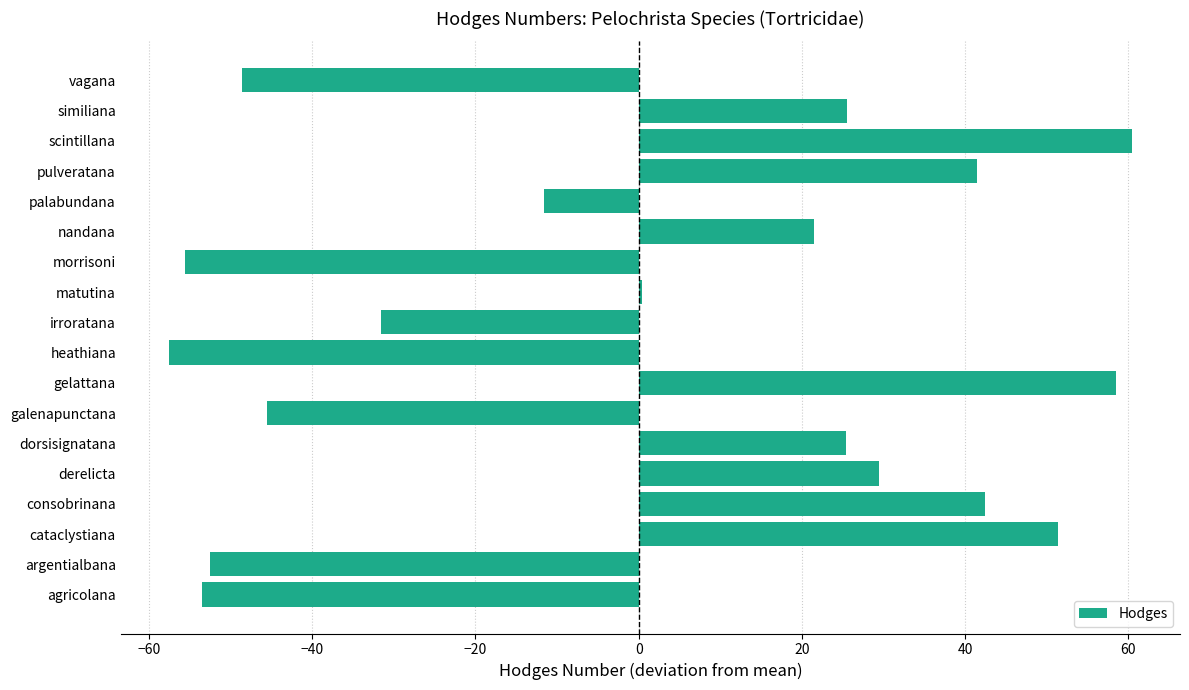

What is the smallest value displayed?

-57.6